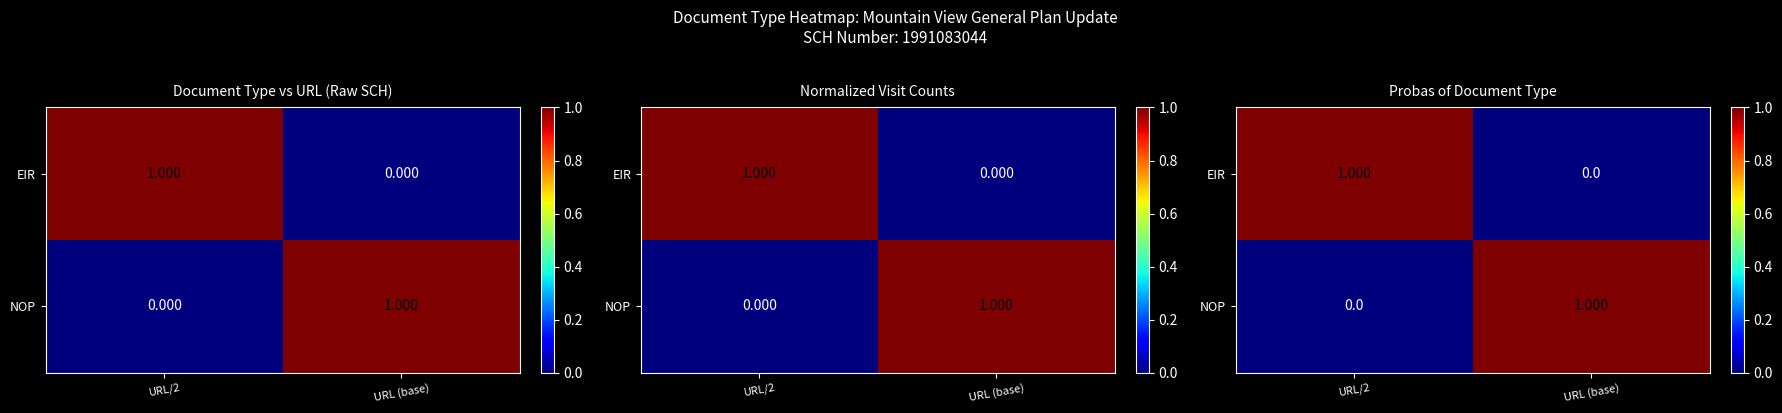

Count the NOP values in the range 0 to 1.

2